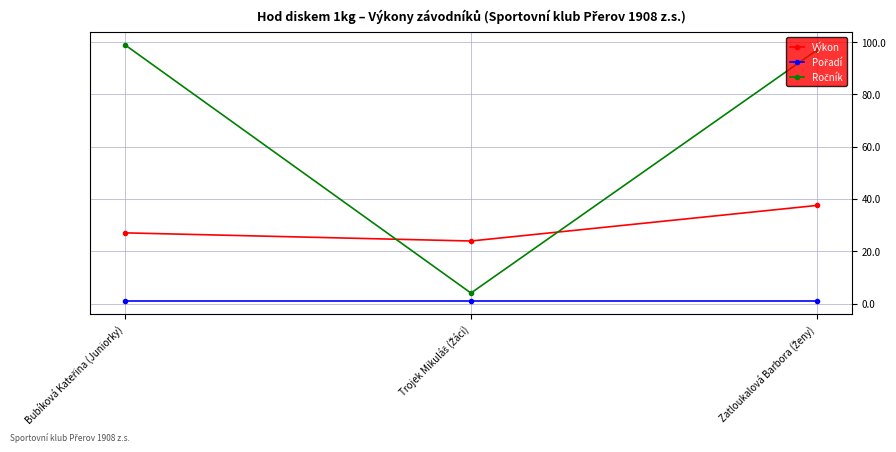

What is the difference between the maximum and second lowest values in the Výkon series?

10.5